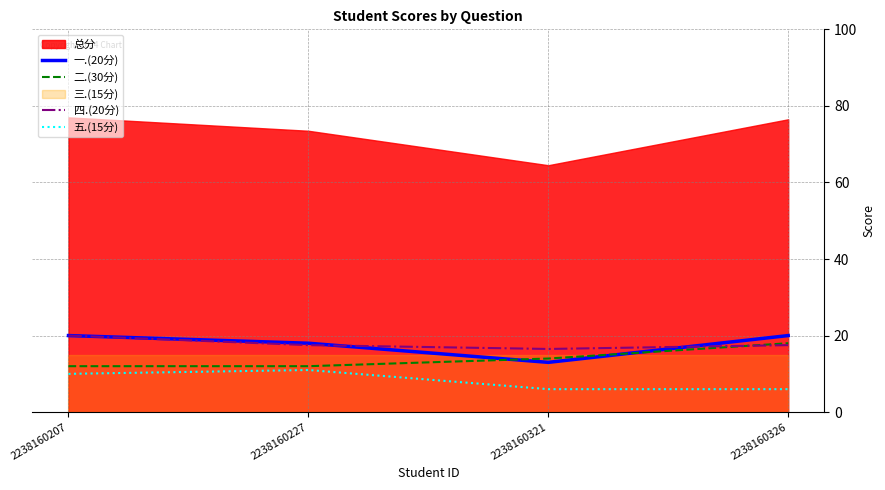

Is it true that 五.(15分) equals 11.0 at 2238160227?

True